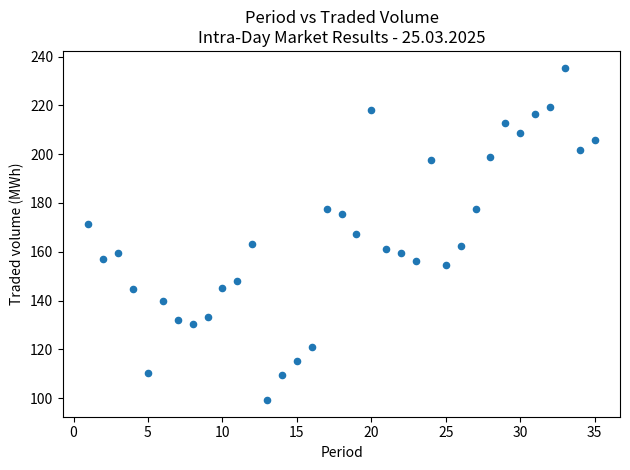

What is the range of X values (max minus min)?

34.0